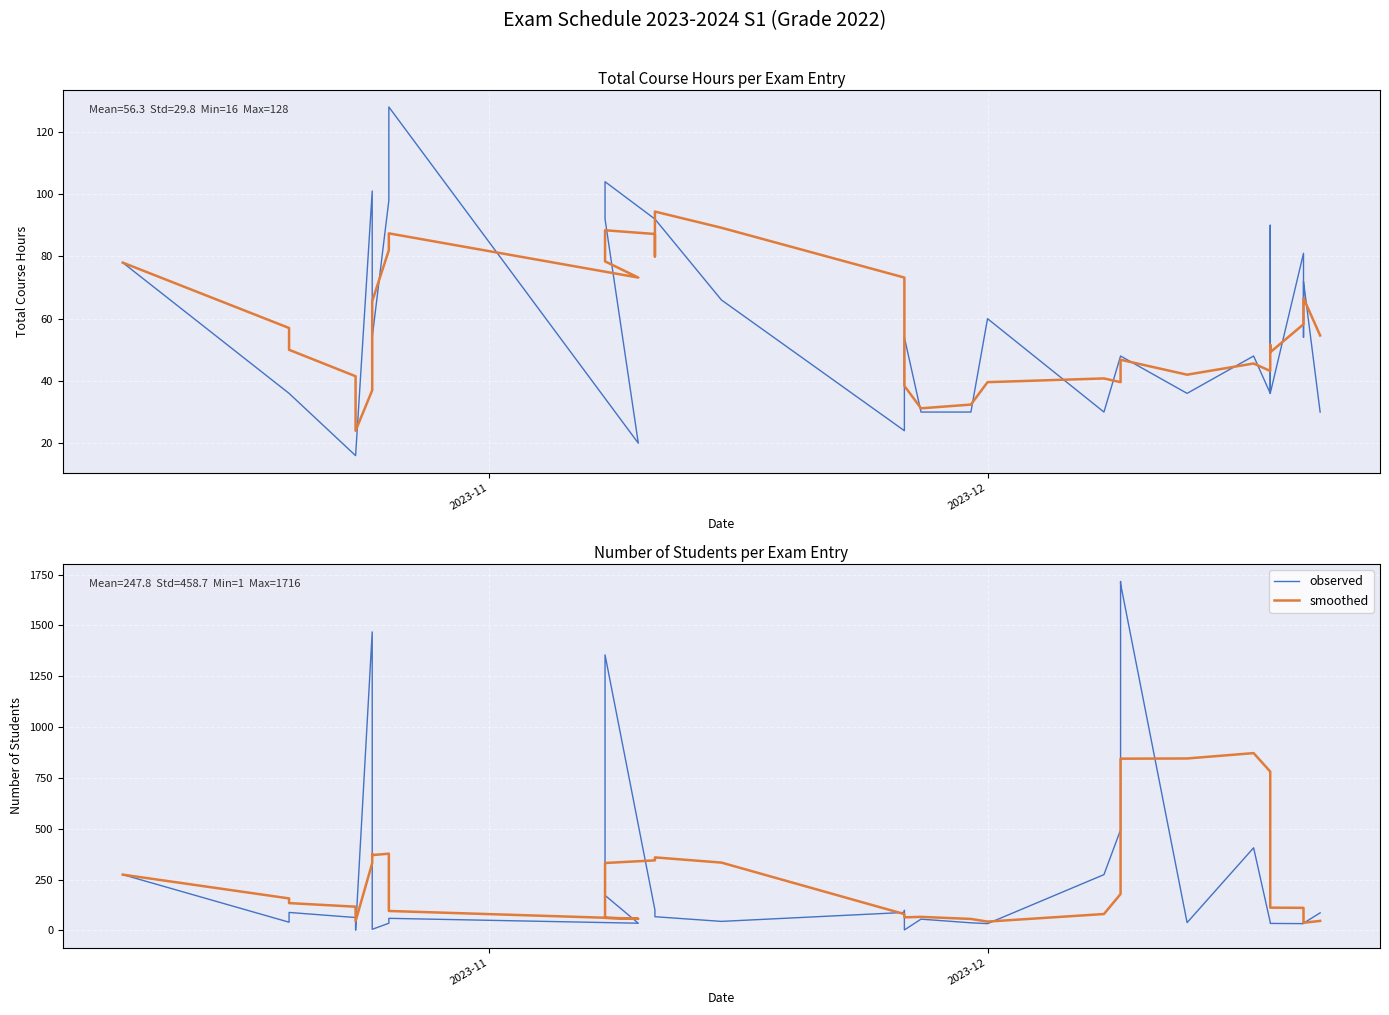

How many intersections are there between smoothed and observed?

11